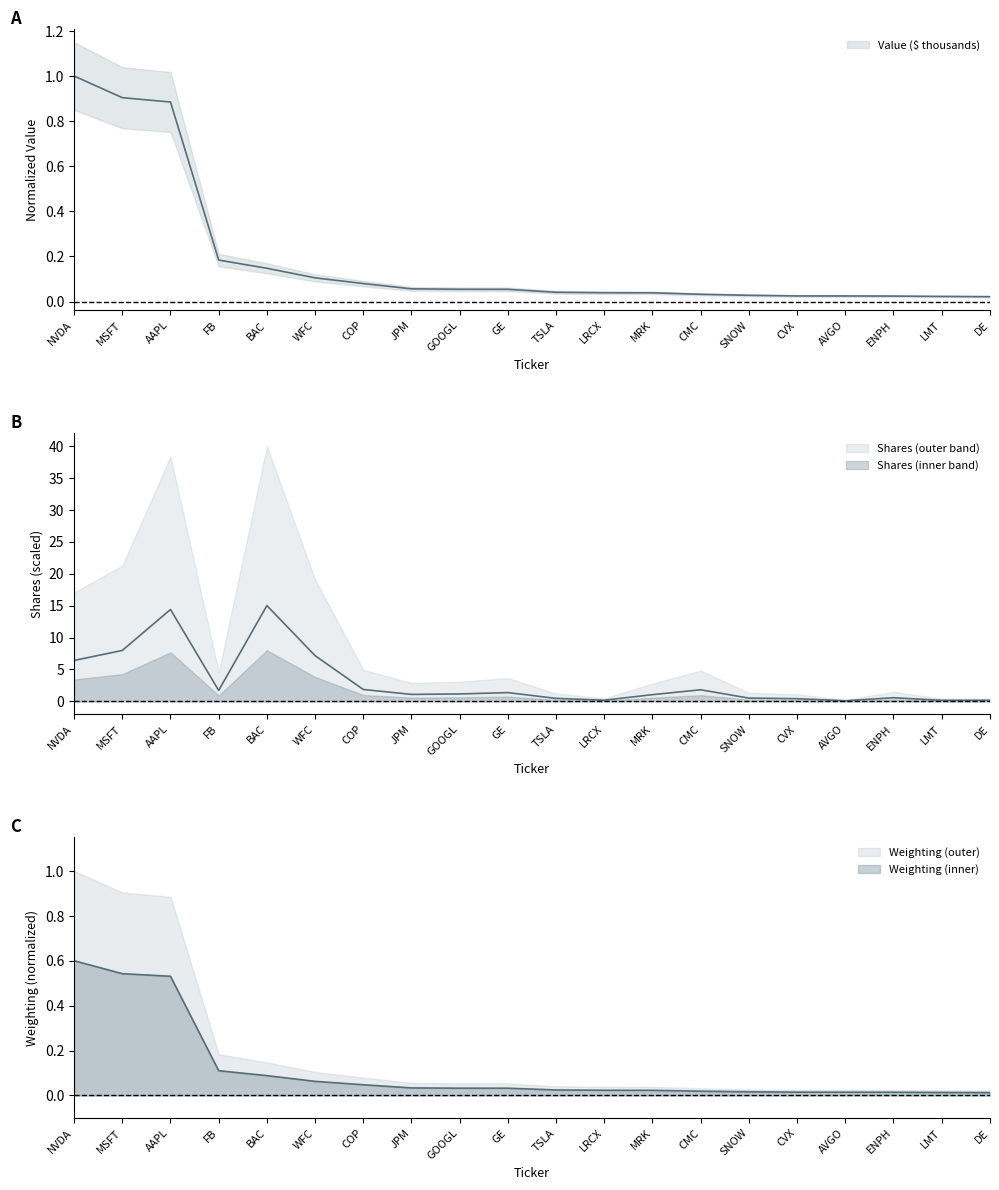

True or false: Shares and Weighting cross at least once.

False